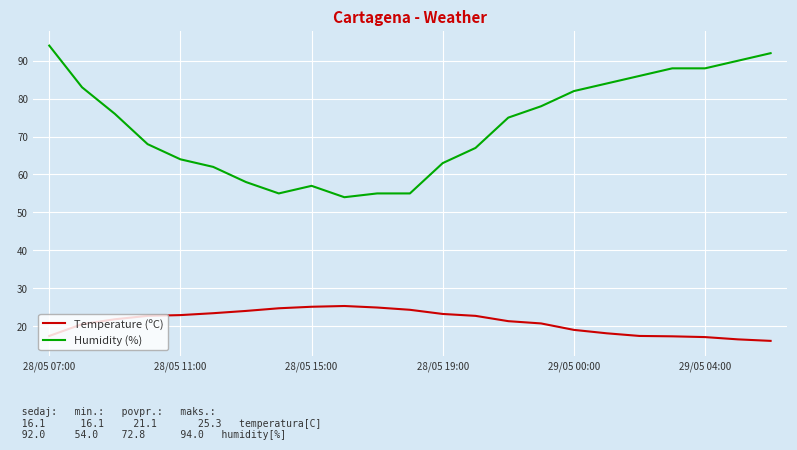

True or false: Temperature (ºC) has more than 0 points higher than both neighbors.

True